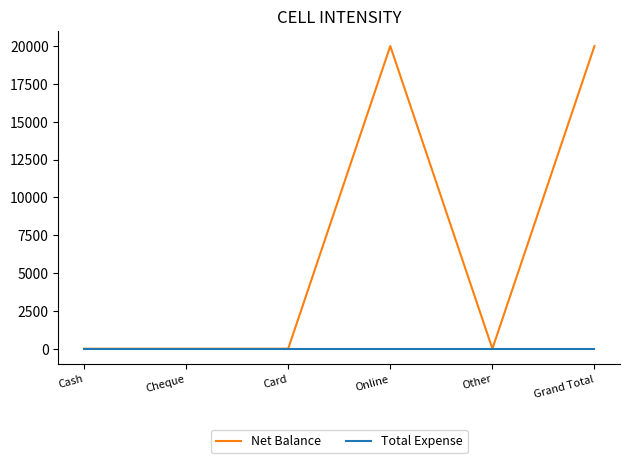

Which series has the largest total across all categories?

Net Balance